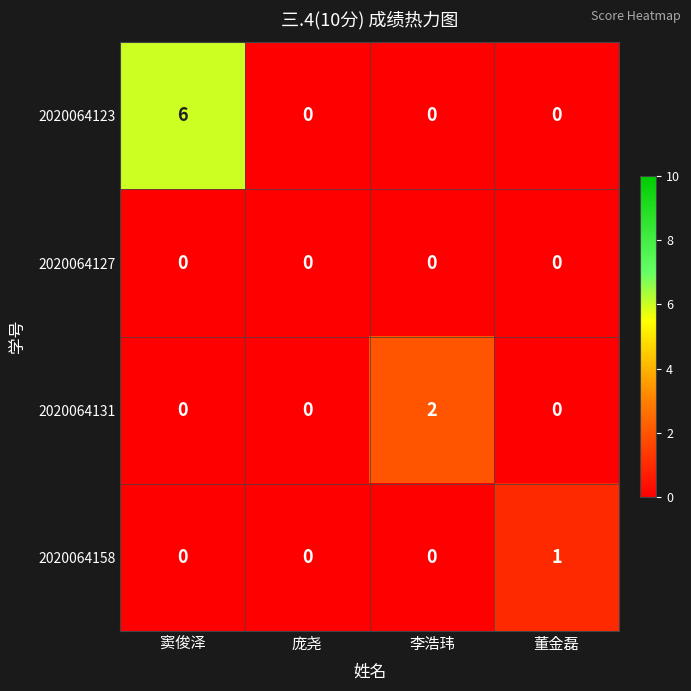

Reading right to left, extract all data points from this chart.

2020064123: 董金磊=0	李浩玮=0	庞尧=0	窦俊泽=6
2020064127: 董金磊=0	李浩玮=0	庞尧=0	窦俊泽=0
2020064131: 董金磊=0	李浩玮=2	庞尧=0	窦俊泽=0
2020064158: 董金磊=1	李浩玮=0	庞尧=0	窦俊泽=0